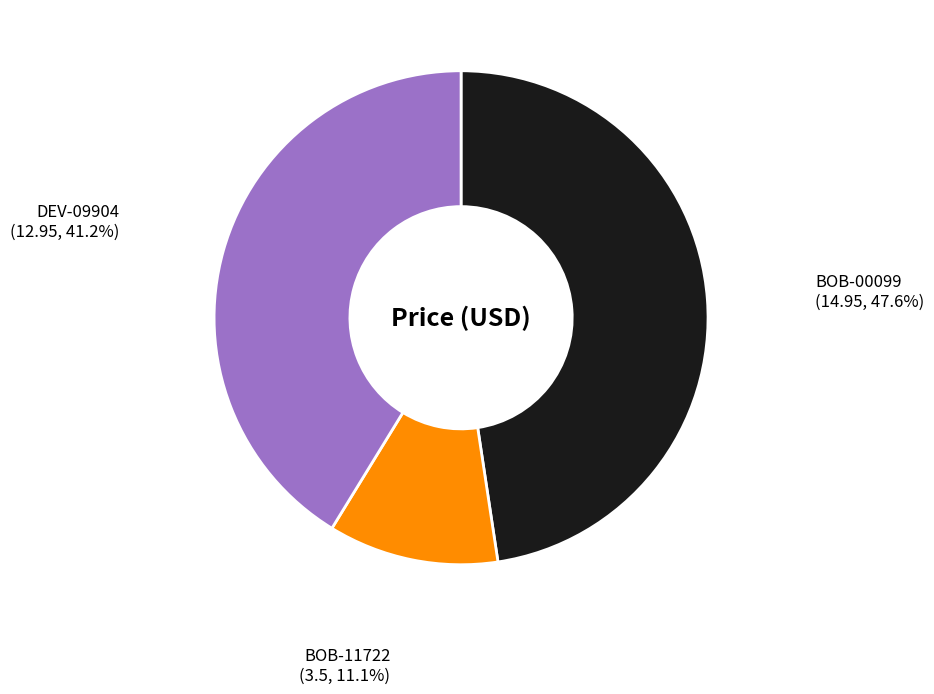

To the nearest percent, what portion does BOB-11722 represent?

11%